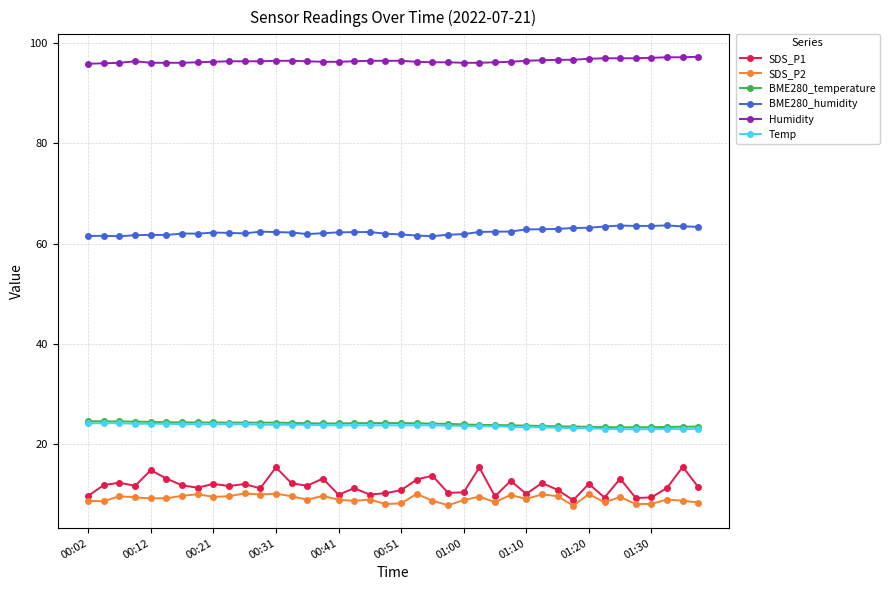

True or false: SDS_P2 and BME280_temperature cross at least once.

False